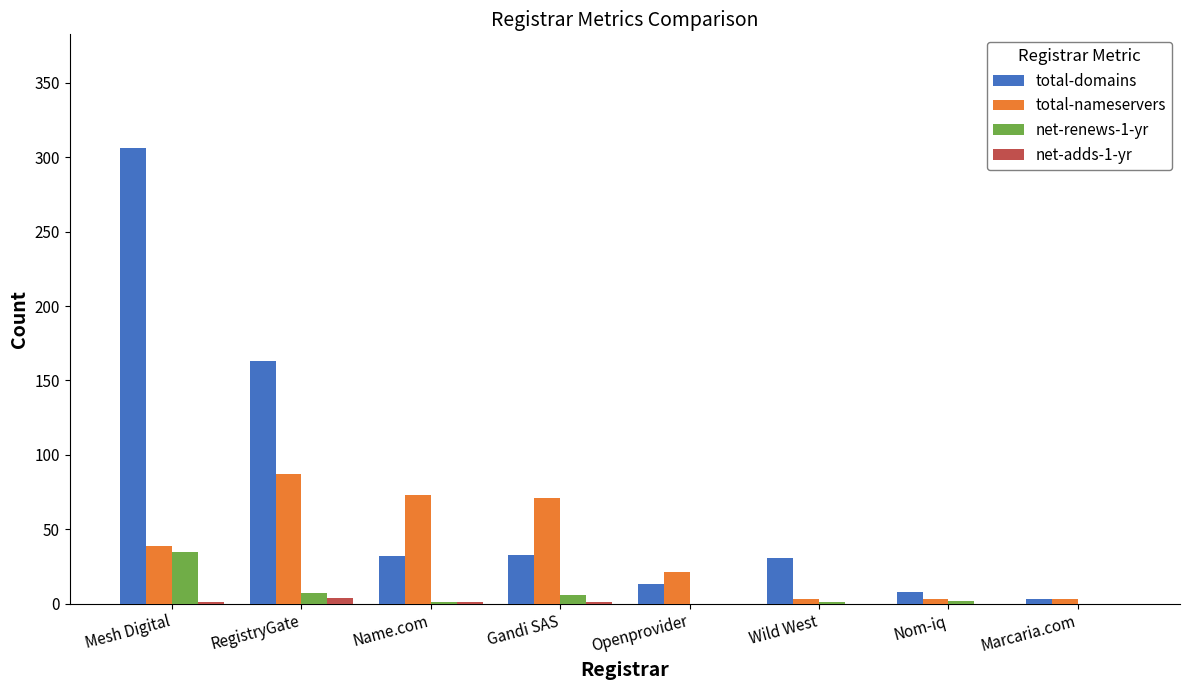

How many groups of bars are there?

8